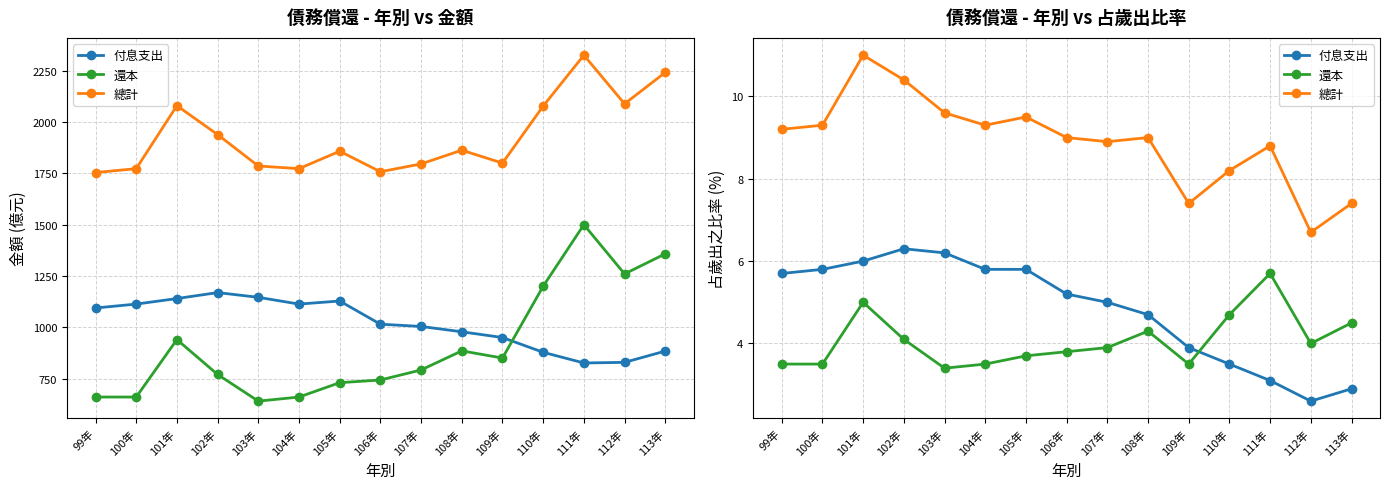

True or false: 還本 and 付息支出 cross at least once.

True